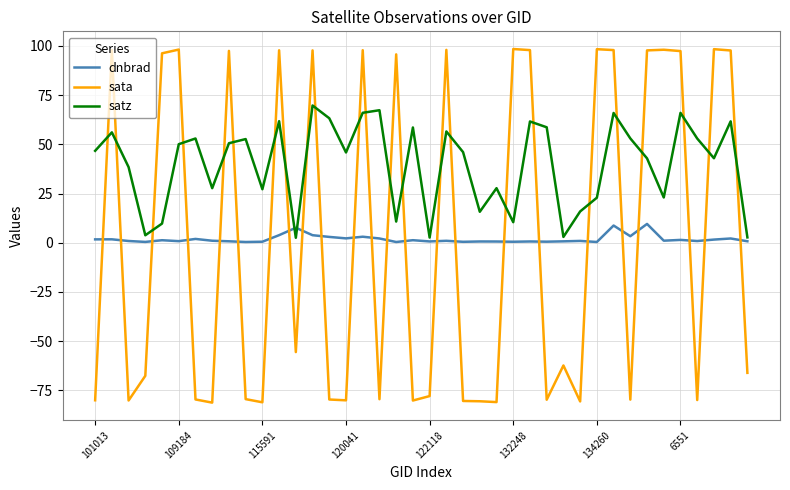

Rank the series by their maximum value, from lowest to highest.

dnbrad, satz, sata